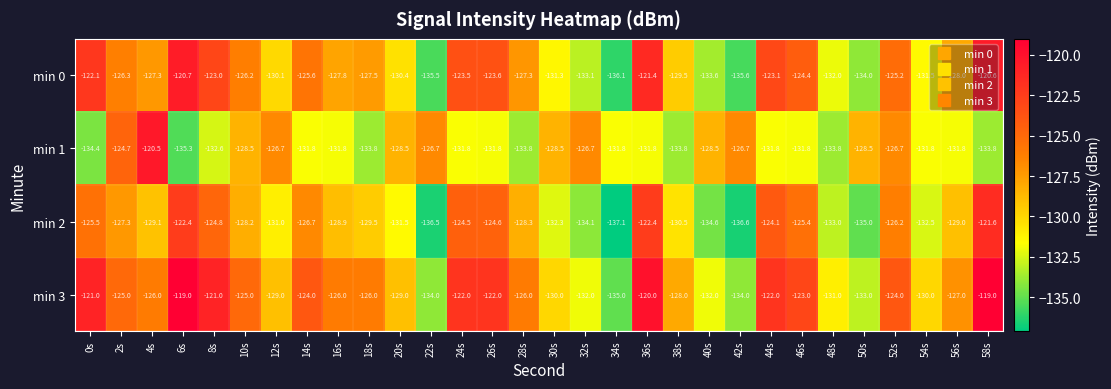

What is the sum of the min 3 values at 26s and 24s?

-244.0